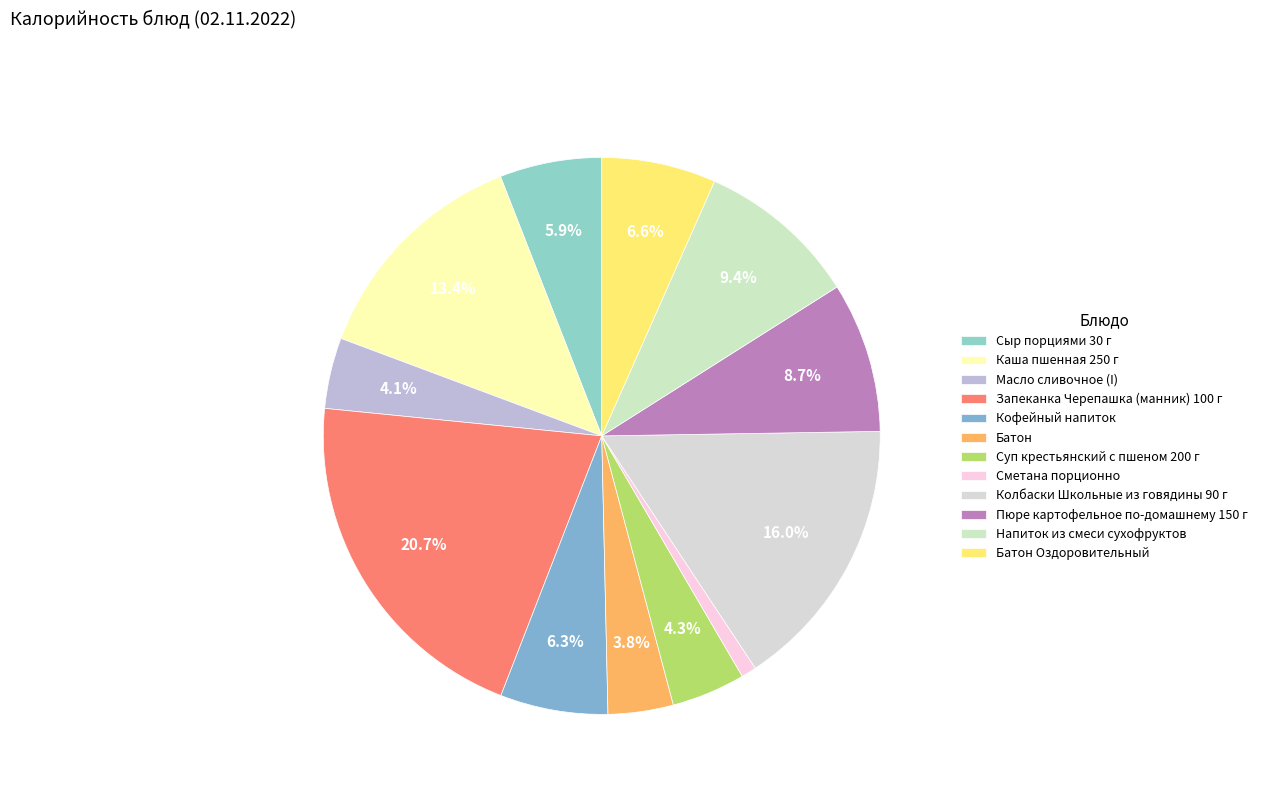

What is the change in value from Колбаски Школьные из говядины 90 г to Напиток из смеси сухофруктов?

-120